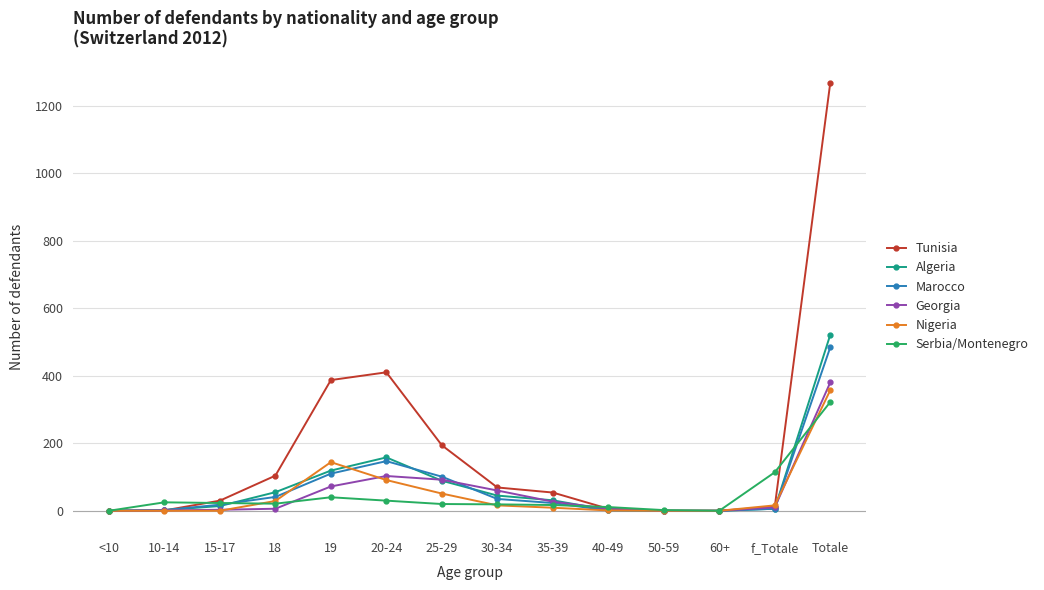

Which category has the highest value across all series?

Totale